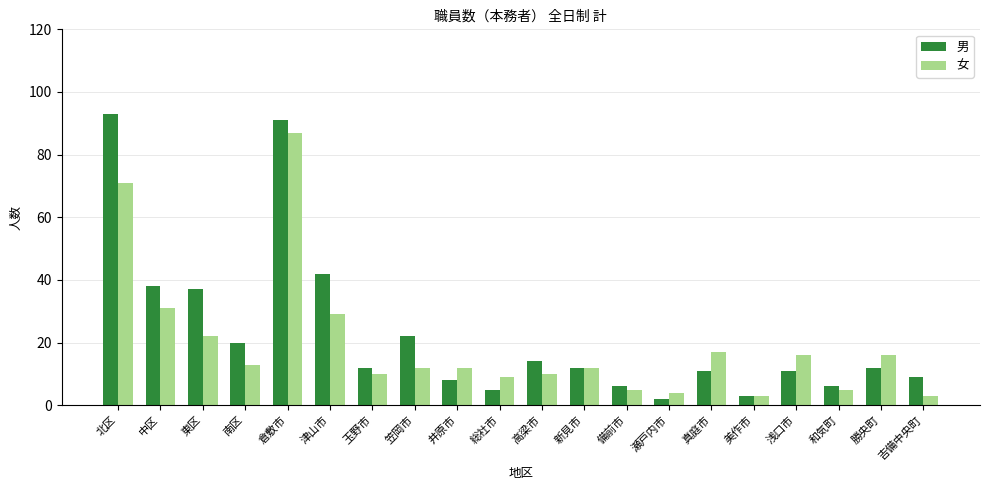

Are the bars grouped side by side (vs. stacked)?

Yes